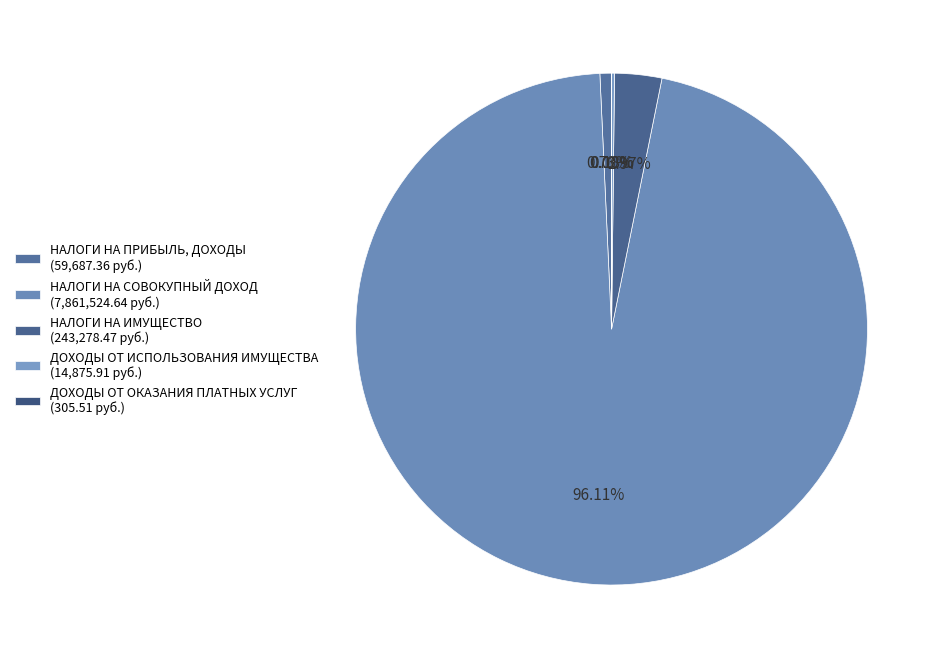

Count the number of slices in the pie.

5